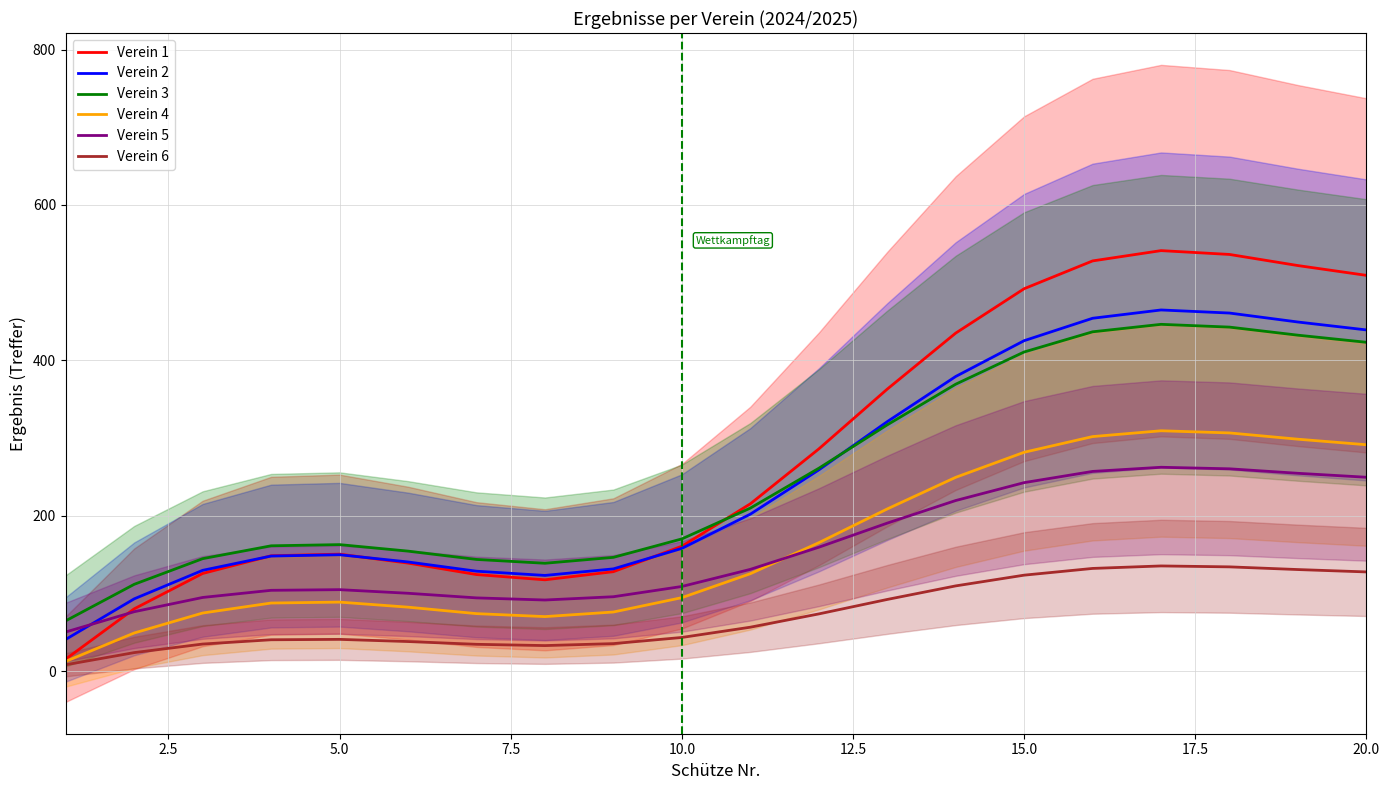

The value of Verein 3 at 15.0 is 29.0. True or false?

False